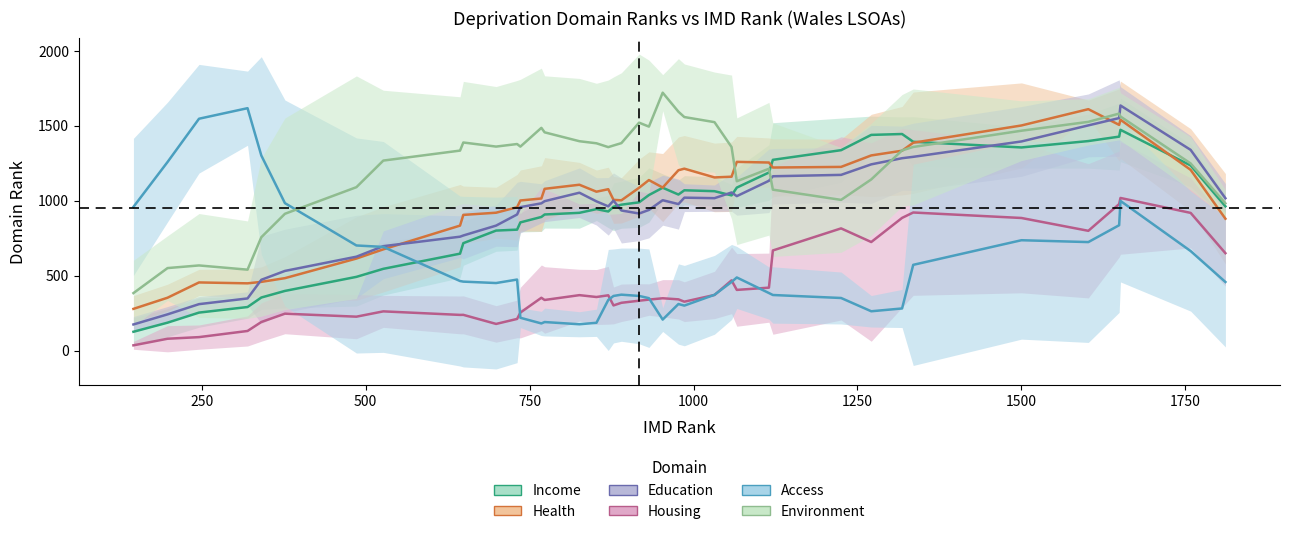

In Access, how many points are lower than both neighbors (excluding endpoints)?

7